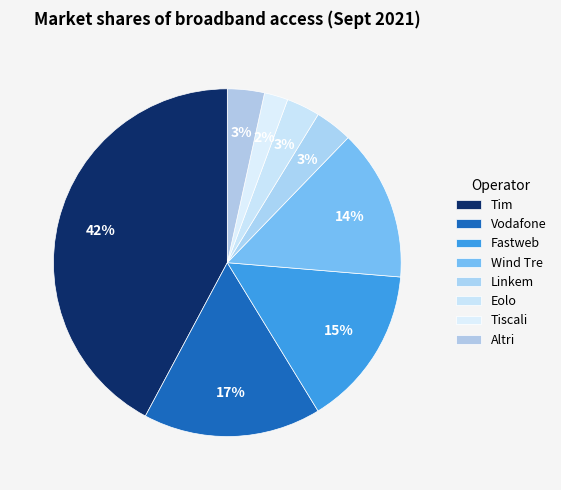

How many slices are in this pie chart?

8